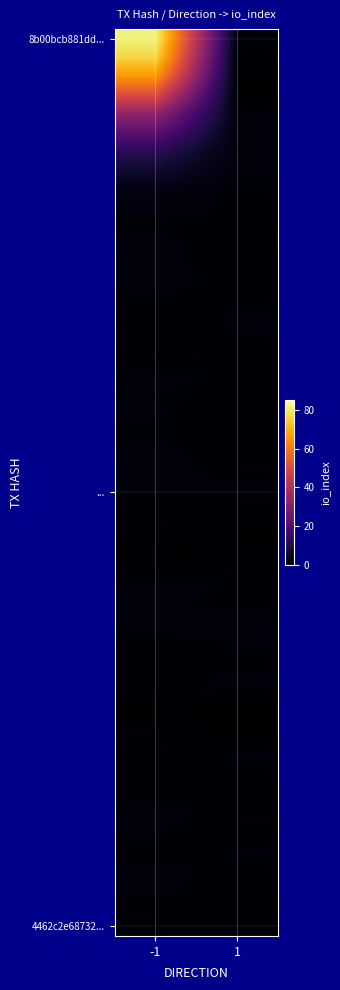

Which series has the largest total across all categories?

8b00bcb881dd785b95d4396b7d8ca55655757f6